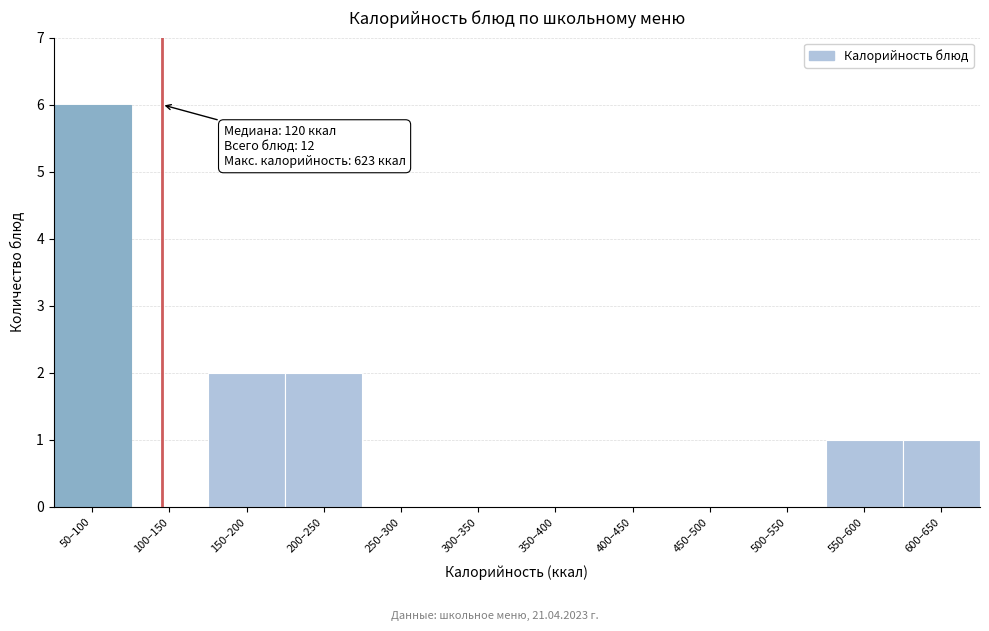

Reading left to right, extract all data points from this chart.

50–100=6	100–150=0	150–200=2	200–250=2	250–300=0	300–350=0	350–400=0	400–450=0	450–500=0	500–550=0	550–600=1	600–650=1